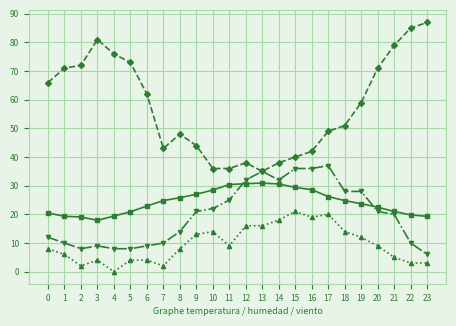

What is the total value across all series at 9?

105.0